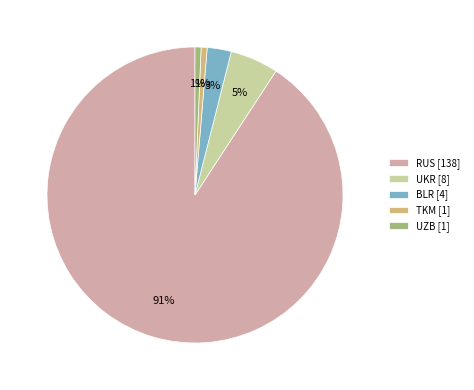

To the nearest percent, what is the average slice percentage?

20%